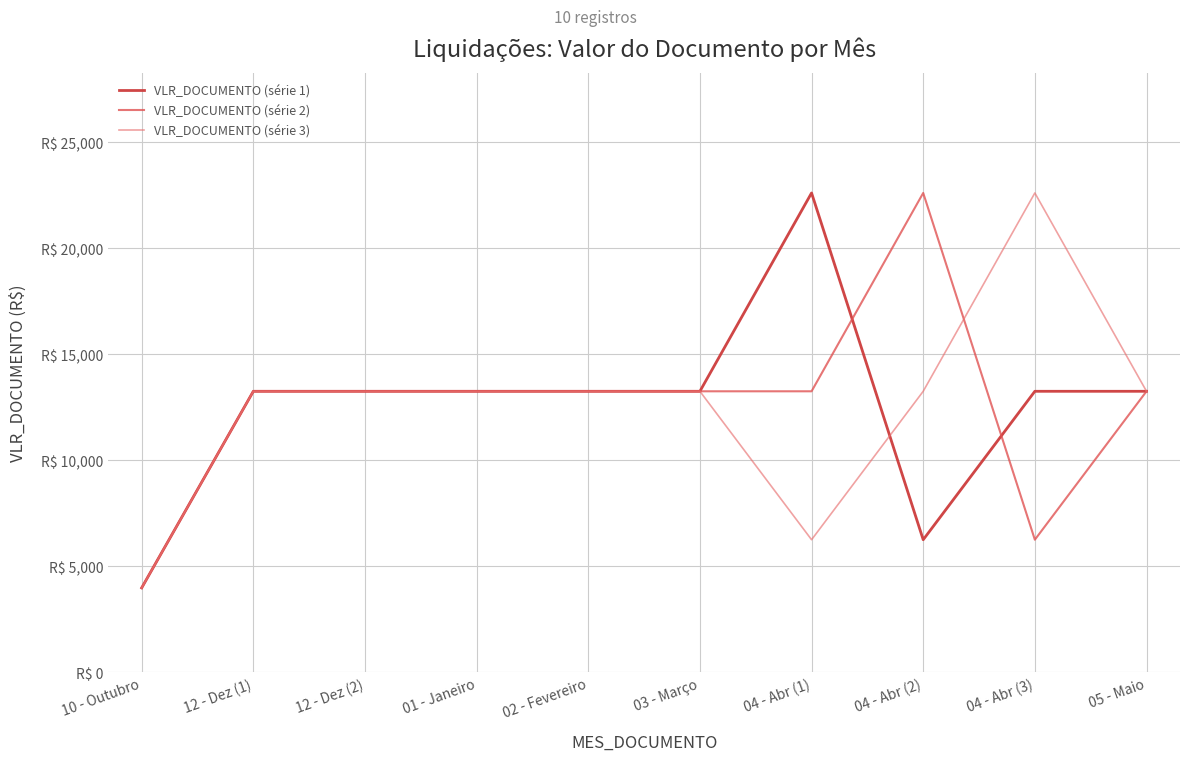

Is this an area chart (filled region under the line)?

No